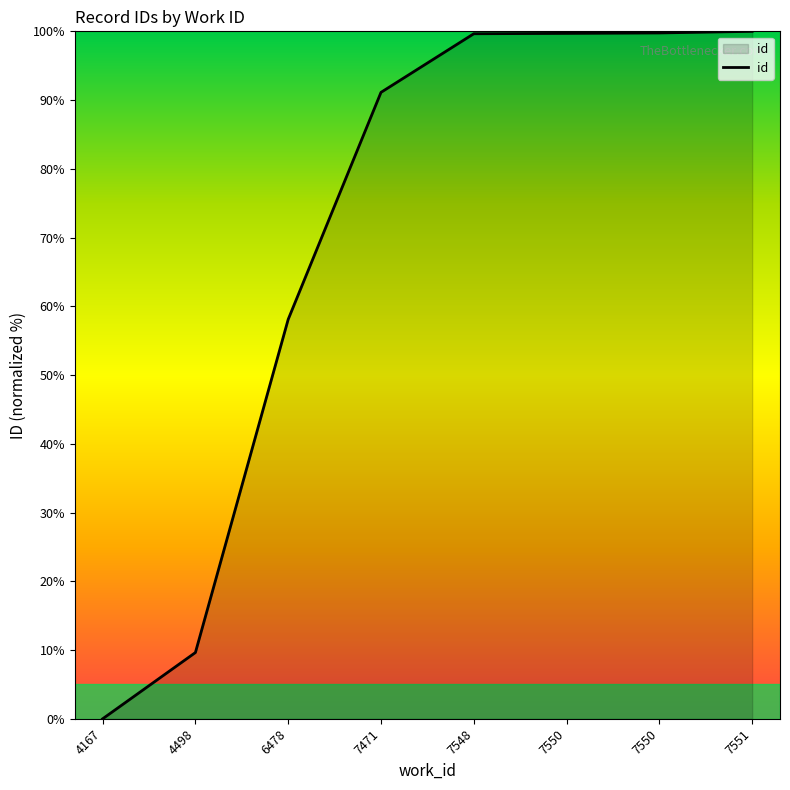

Reading right to left, what are all the values shown in this chart?

7551=100.0	7550=99.8	7550=99.7	7548=99.6	7471=91.1	6478=58.1	4498=9.6	4167=0.0